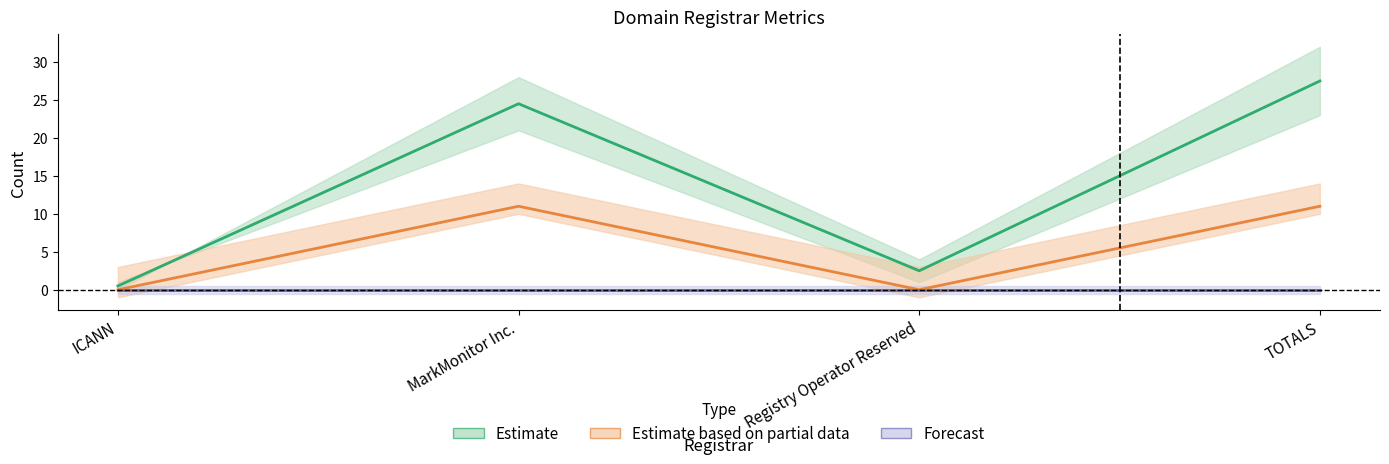

What is the value of the total-domains point at the 1st from the left?

1